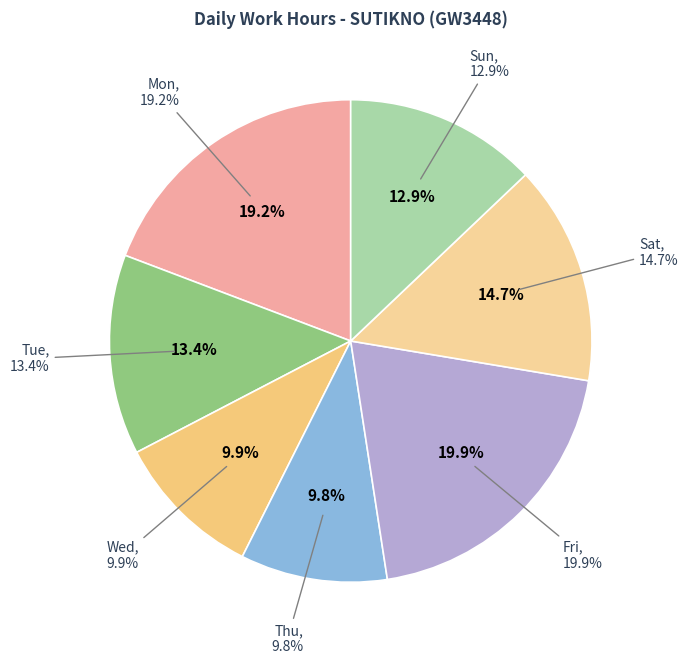

The 23-Mon slice represents 14% of the pie. True or false?

False